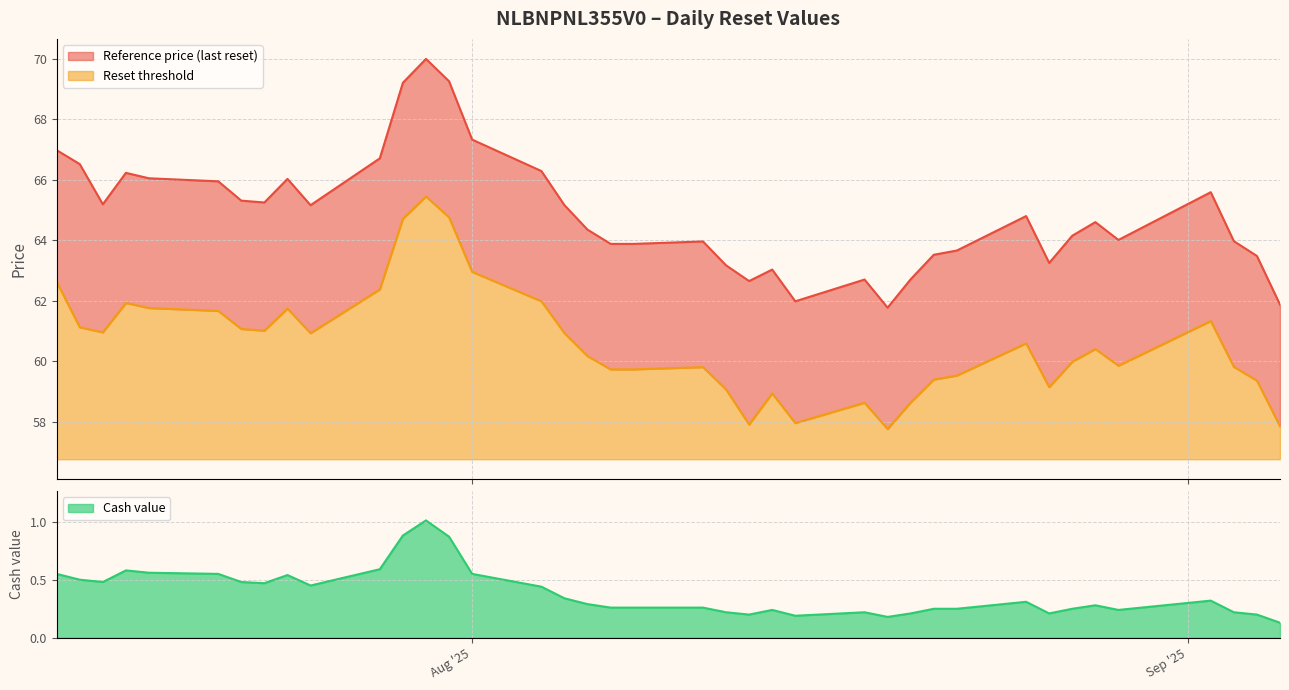

Does the chart display data point markers on the line(s)?

No